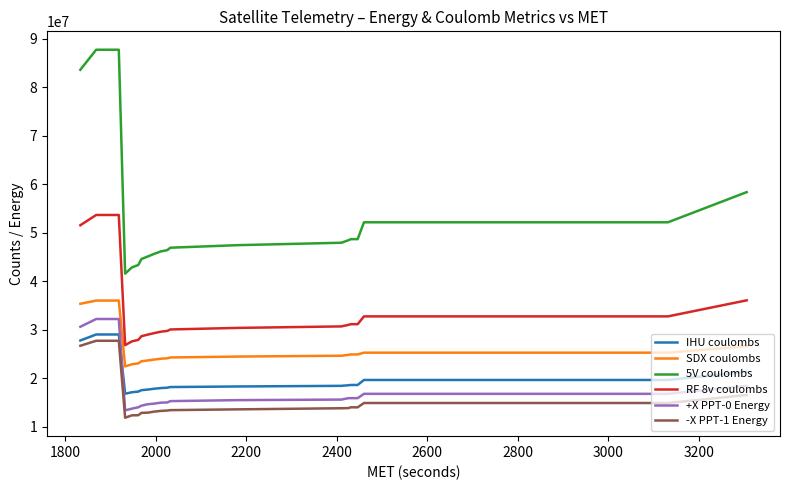

Which series has the largest total across all categories?

5V coulombs